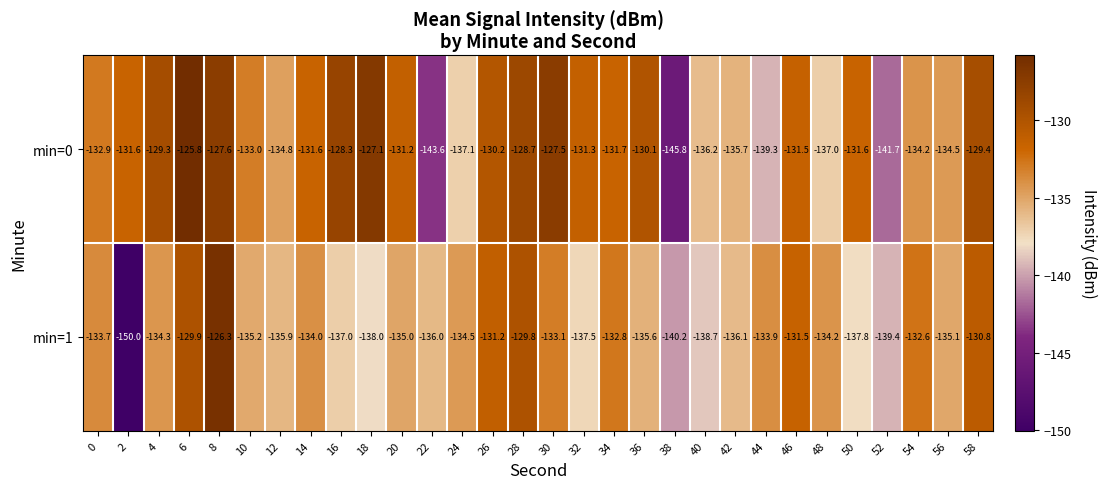

Which series changed the most between 6 and 26?

min=0